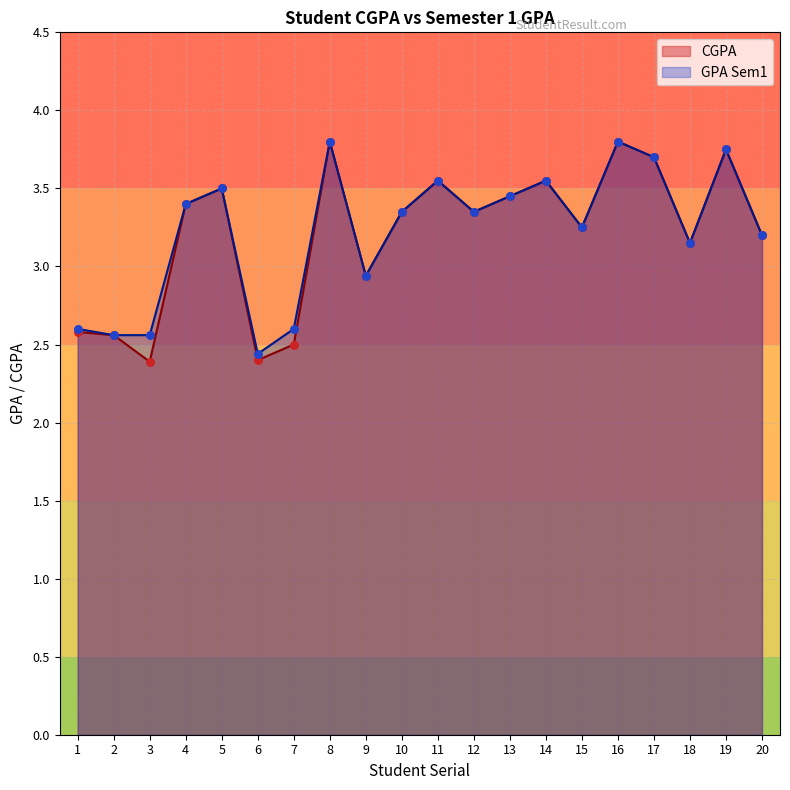

Is the value of CGPA at 6 greater than the value of GPA Sem1 at 15?

No